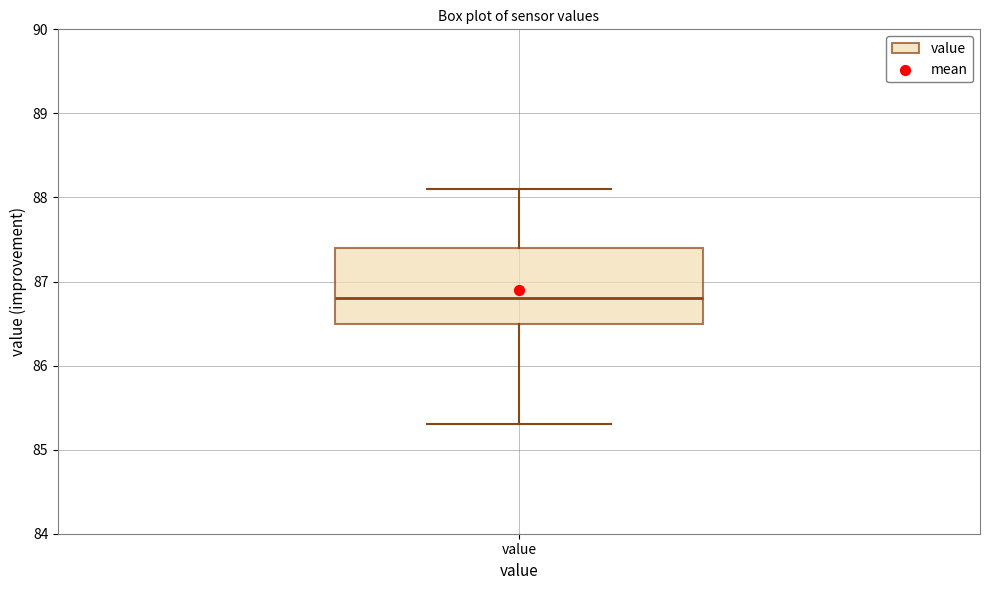

Where does the upper whisker of the box for value end on the y-axis? The values are not printed on the chart, so give them approximately, as read against the axis.

88.1